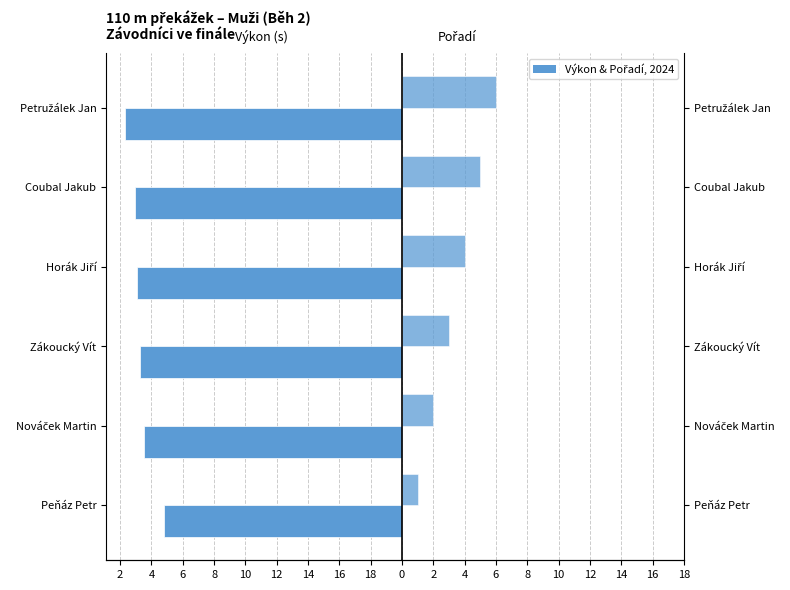

What is the minimum value for Výkon (s)?

-17.7